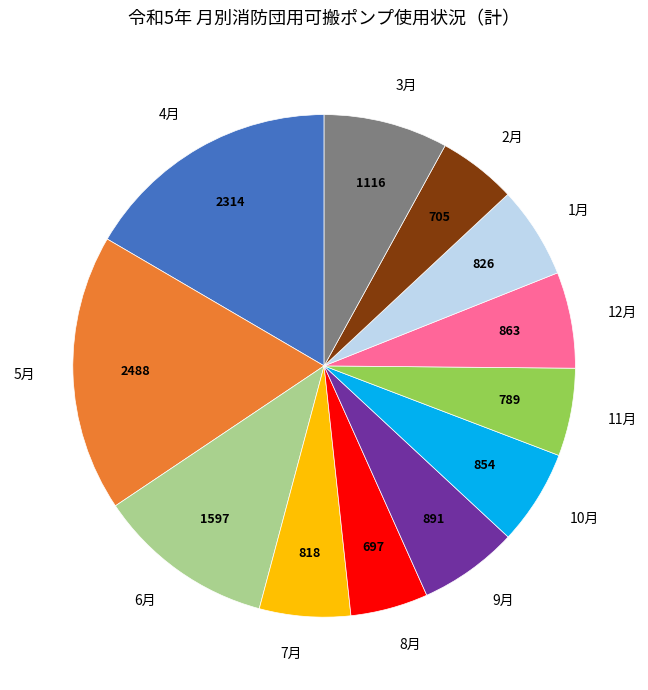

How many slices are in this pie chart?

12